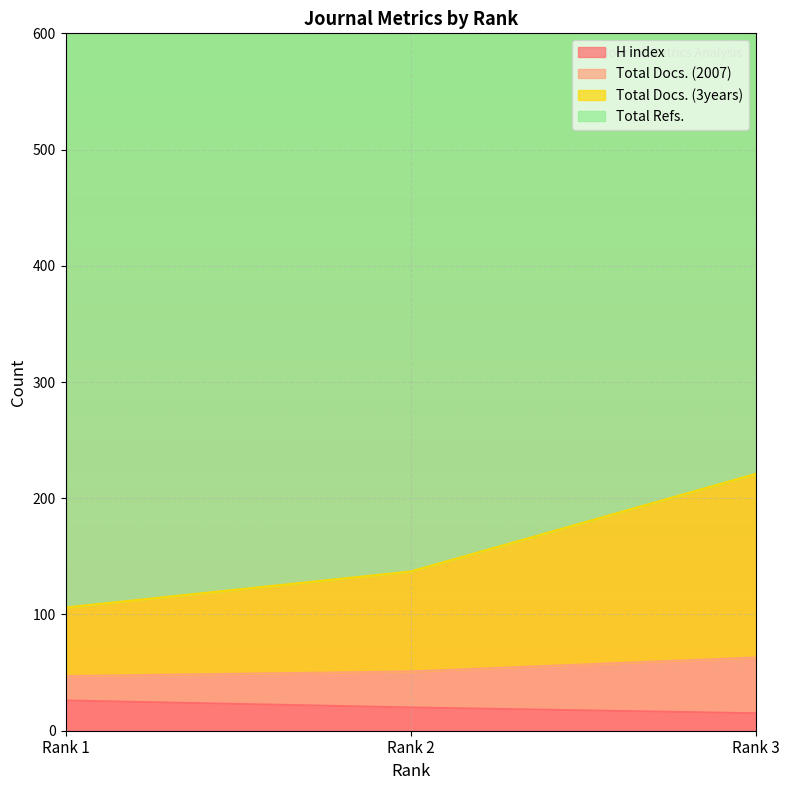

The value of Total Docs. (3years) at Rank 1 is 35. True or false?

False